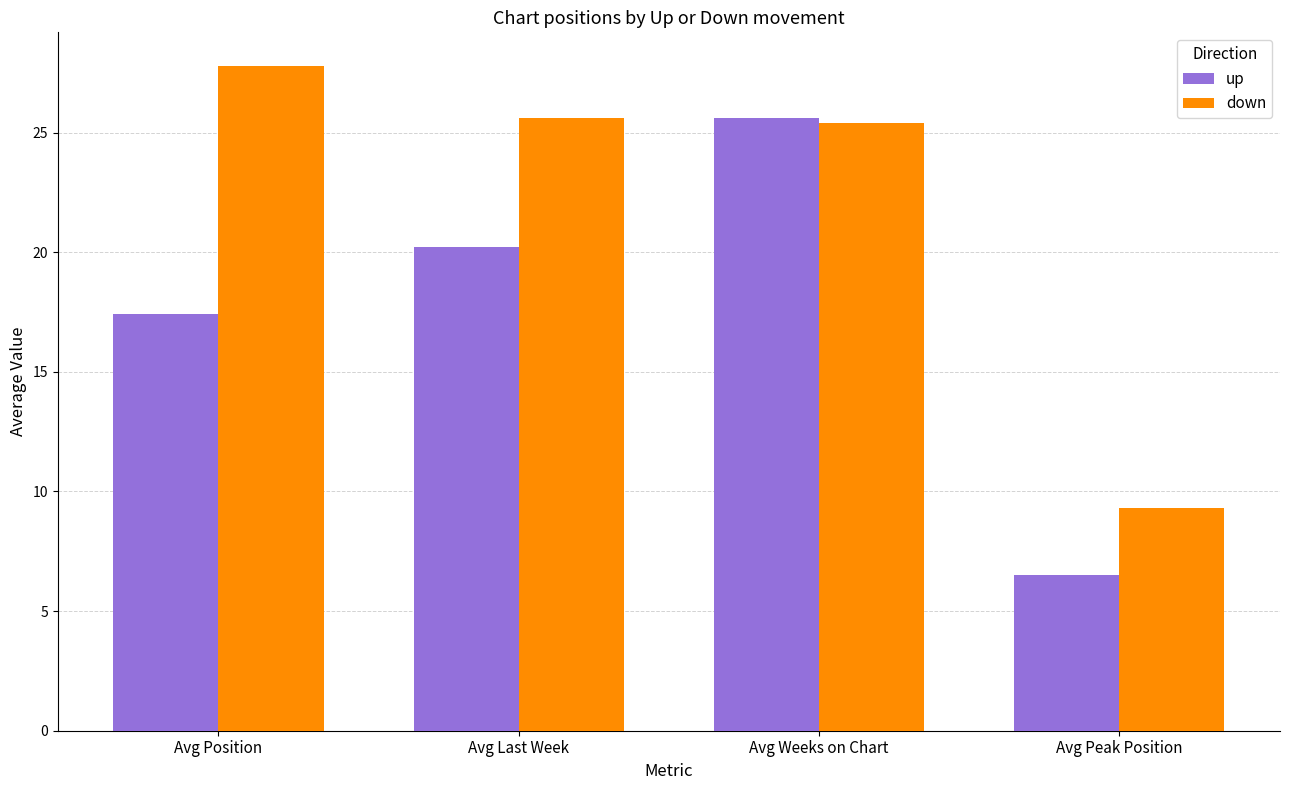

Which category has the highest value in the down series?

Avg Position